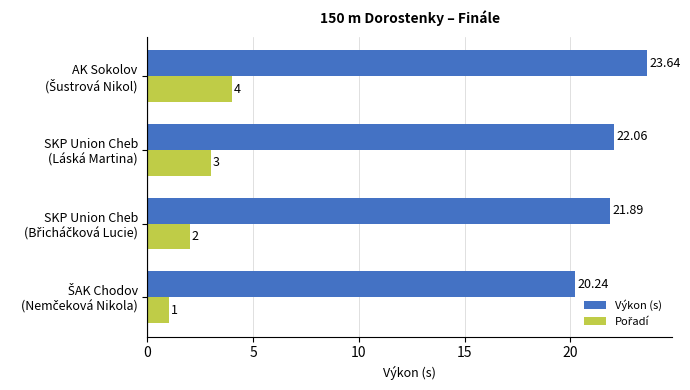

What is the average value of the Výkon (s) series?

22.0